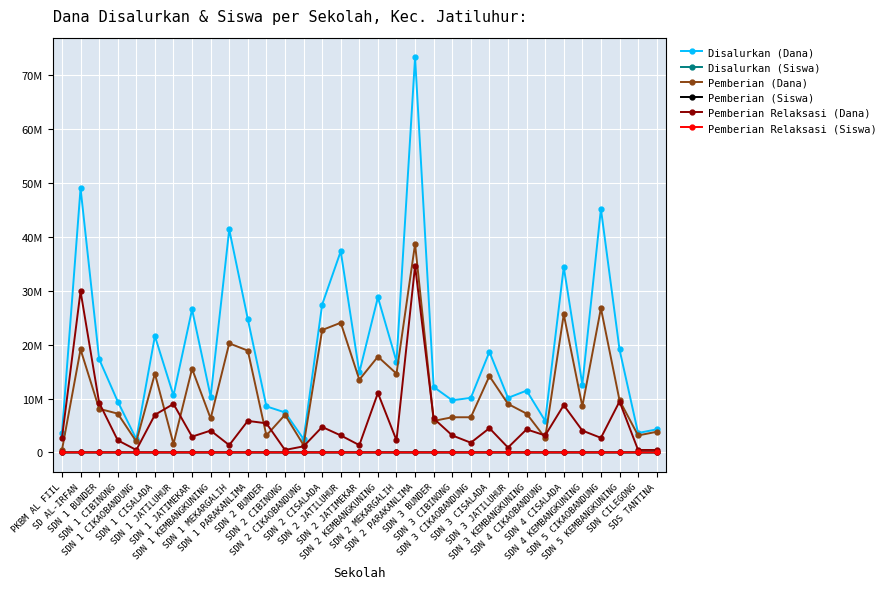

True or false: Pemberian Relaksasi (Dana) and Pemberian Relaksasi (Siswa) intersect in this chart.

False